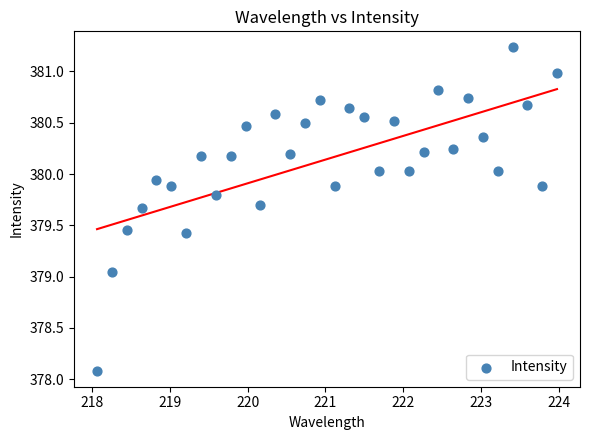

What is the range of X values (max minus min)?

5.9